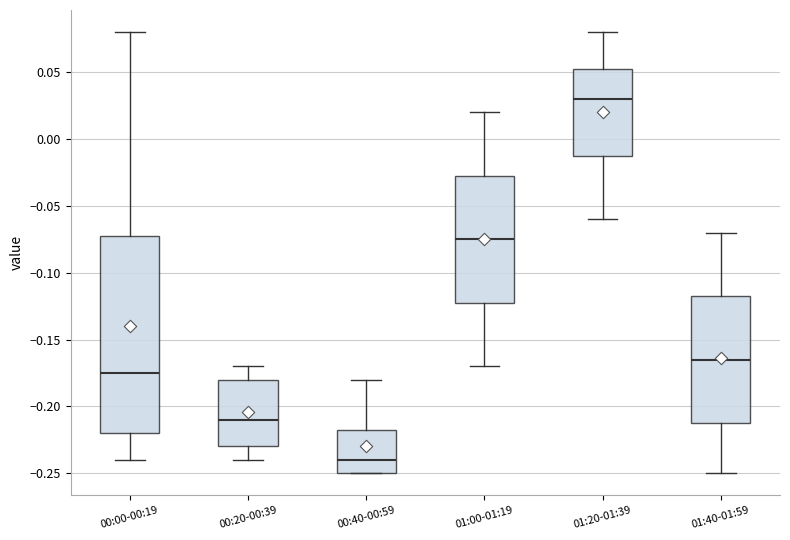

Which box has the highest median line?

01:20-01:39